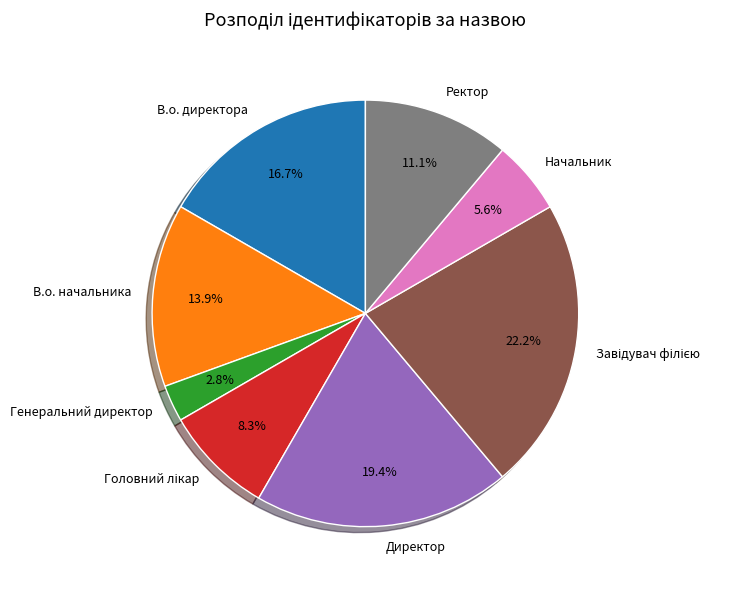

To the nearest percent, what percentage of the pie is Ректор?

11%